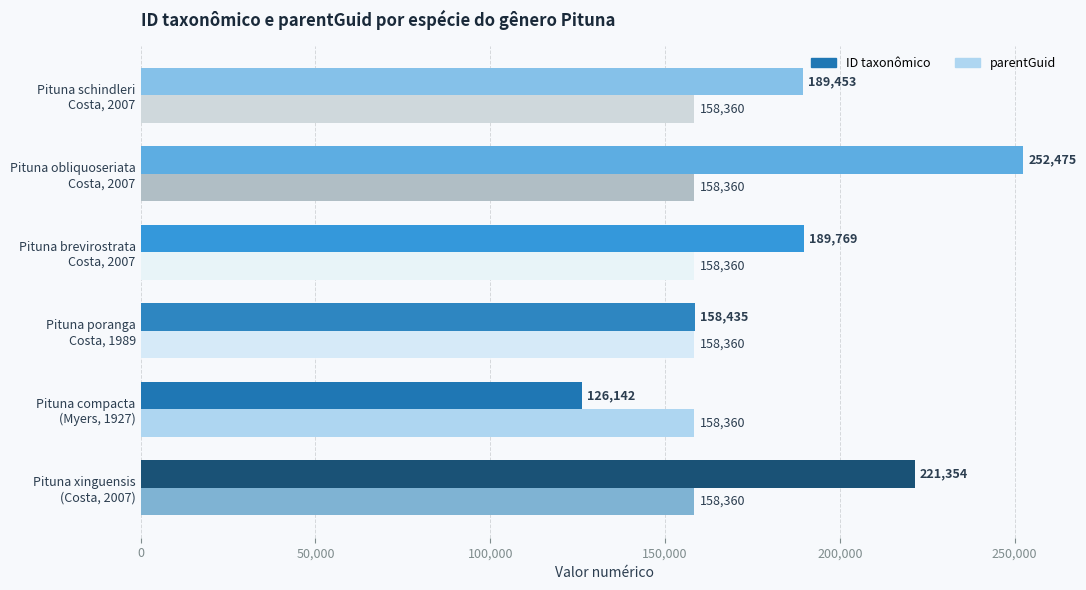

Which series has the largest range (max minus min)?

ID taxonômico